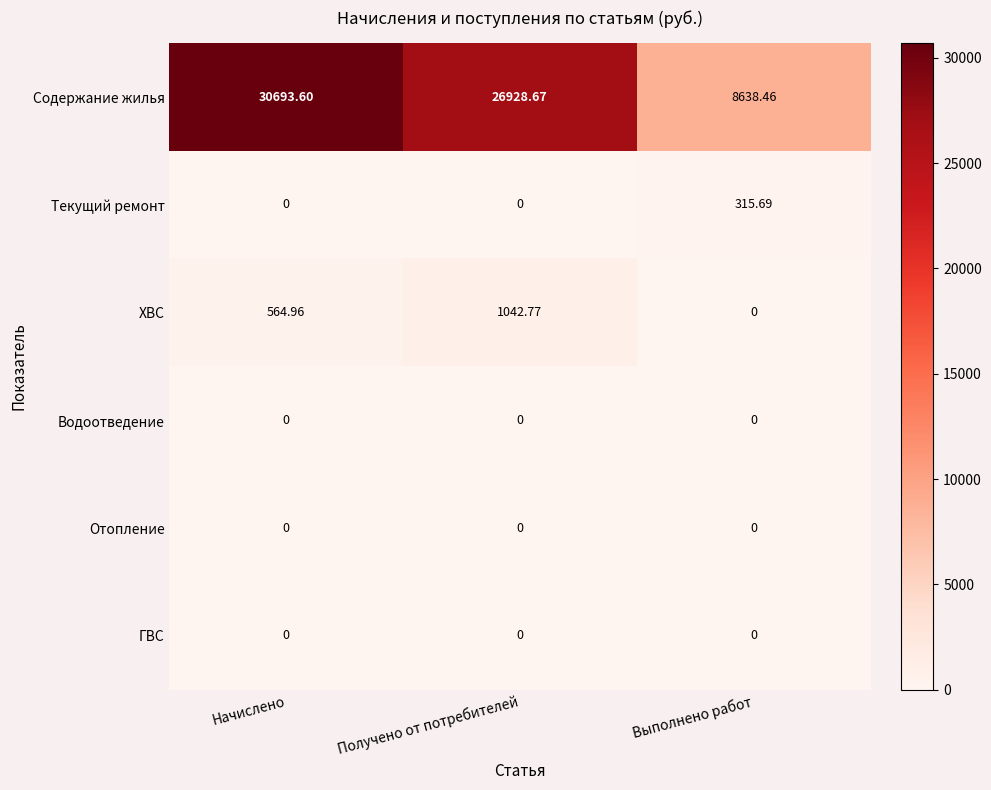

Which series has the largest total across all categories?

Содержание жилья